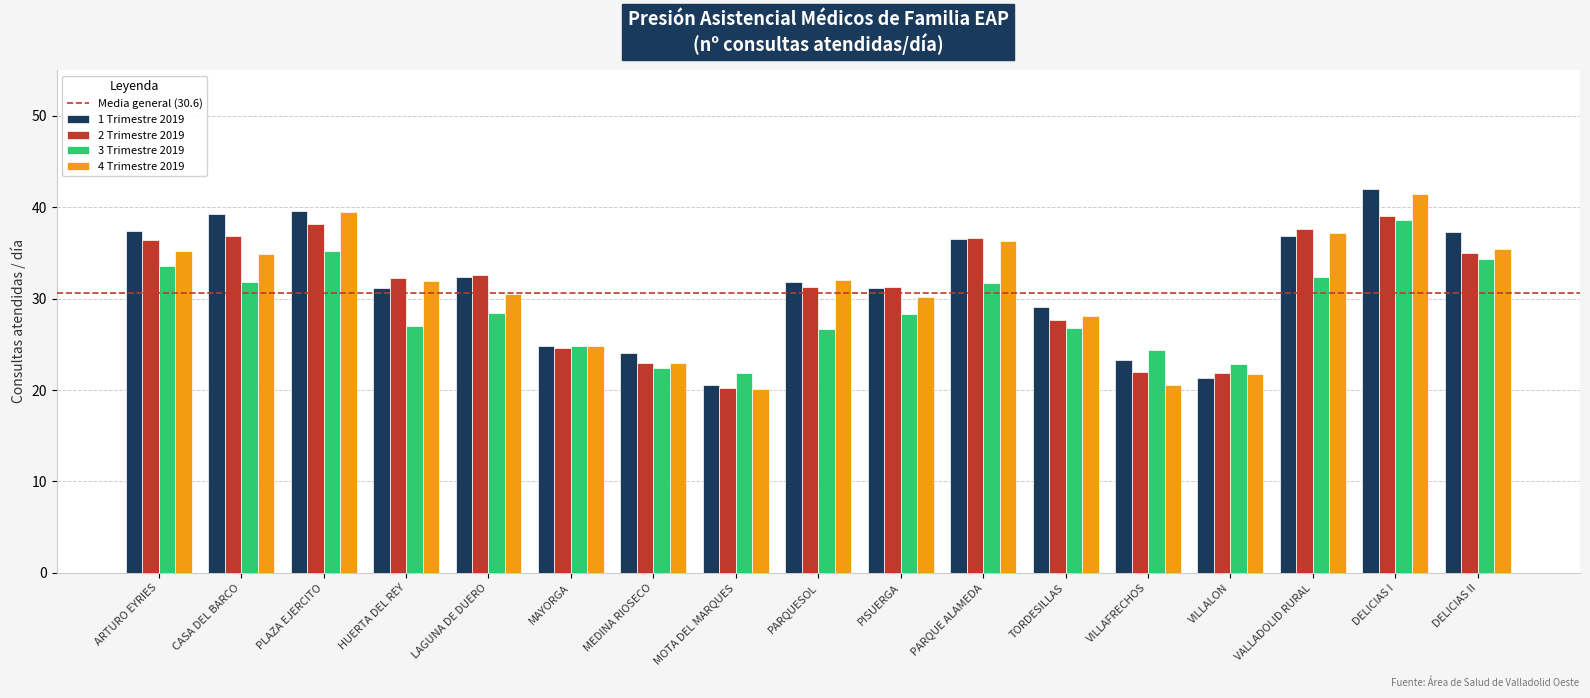

What is the highest value of the 2 Trimestre 2019 series?

39.0